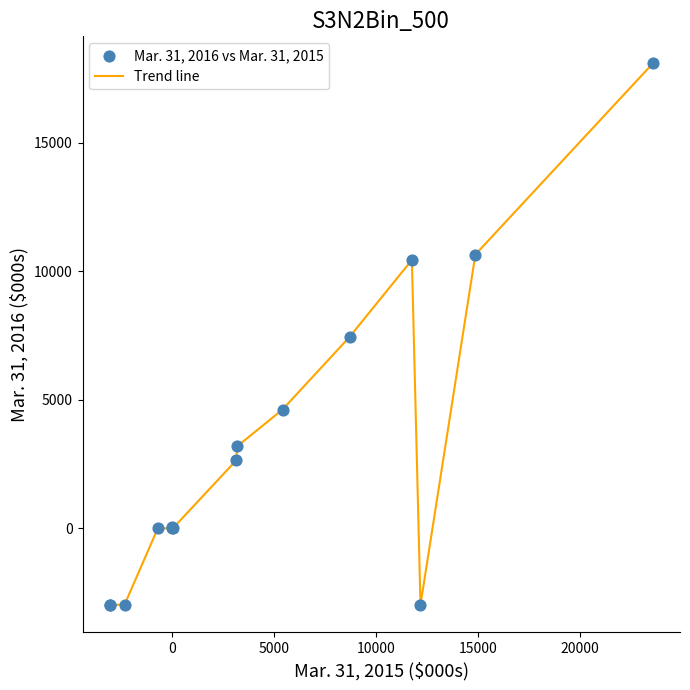

What is the greatest value displayed?

18078